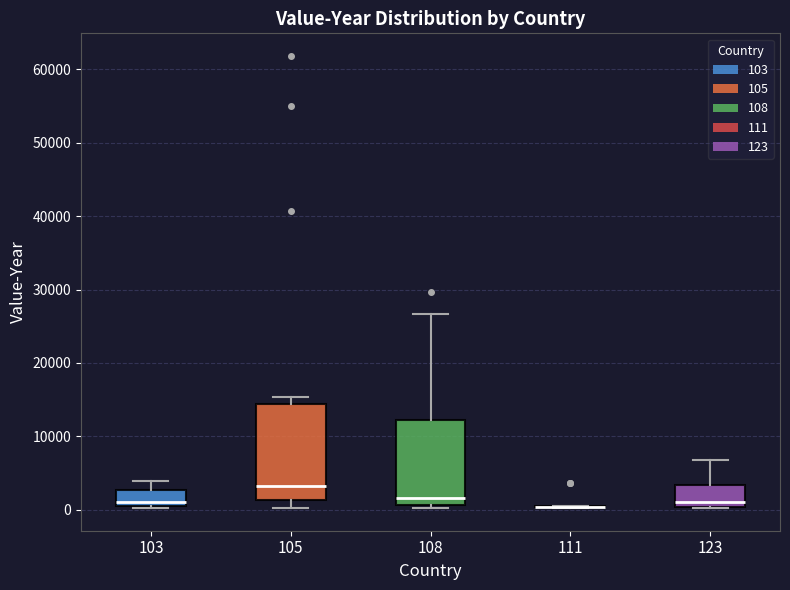

Reading left to right, transcribe this box plot: for each box, give where its median line is, the range the box spans, and where its two whiskers end, as read against the y-axis. The values are not printed on the chart, so give them approximately, as read against the axis.

103: median 1000, box 0 to 3000, whiskers 0 to 4000
105: median 3000, box 1000 to 14000, whiskers 0 to 15000
108: median 2000, box 1000 to 12000, whiskers 0 to 27000
111: box collapsed to a line at 0, whiskers 0 to 1000
123: median 1000, box 0 to 3000, whiskers 0 to 7000